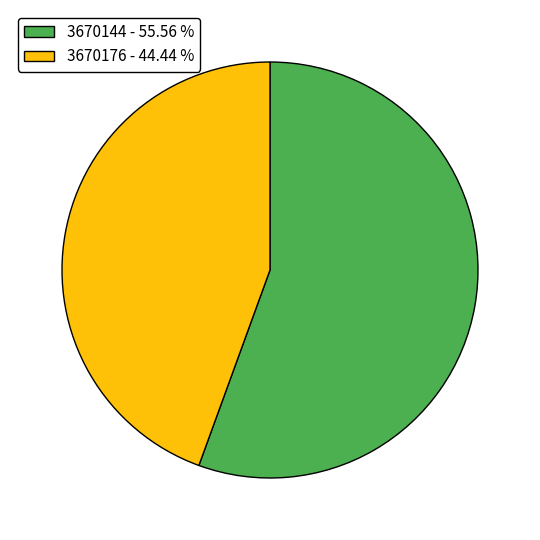

Does any single category account for the majority?

Yes